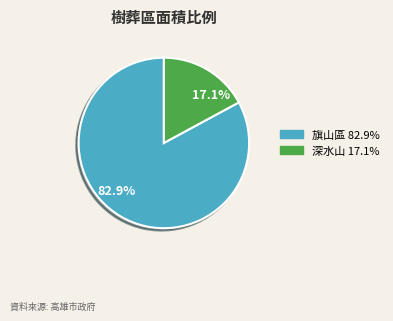

Is the sum of 82.9% and 17.1% greater than half?

Yes